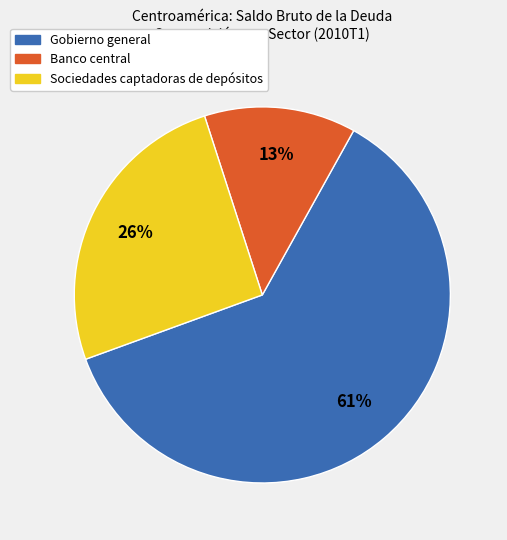

What percentage is the Sociedades captadoras de depósitos slice, to the nearest percent?

26%